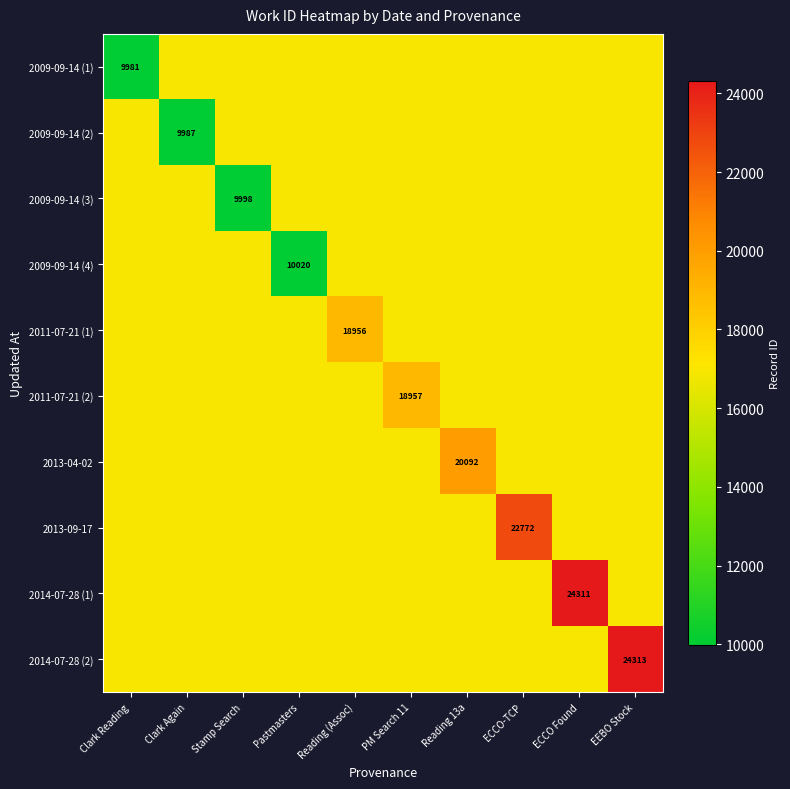

Which category has the highest value in the 2013-09-17 series?

ECCO-TCP